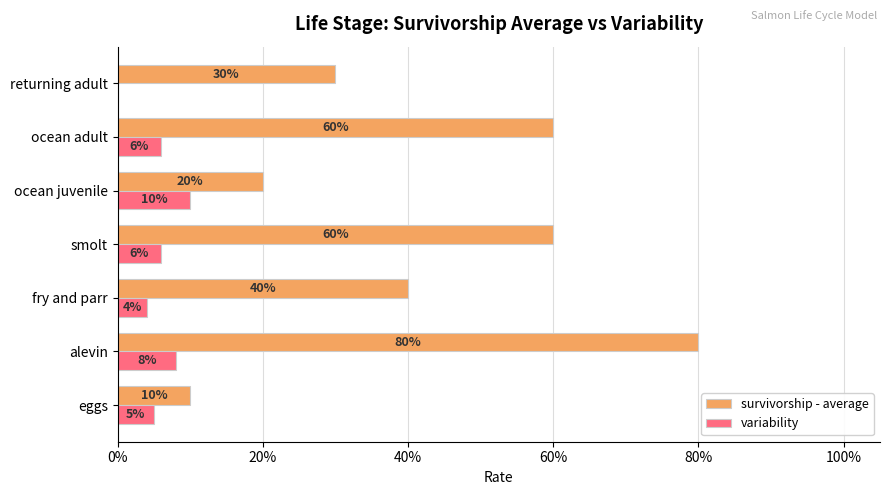

What are all the series names shown in the legend?

survivorship - average, variability